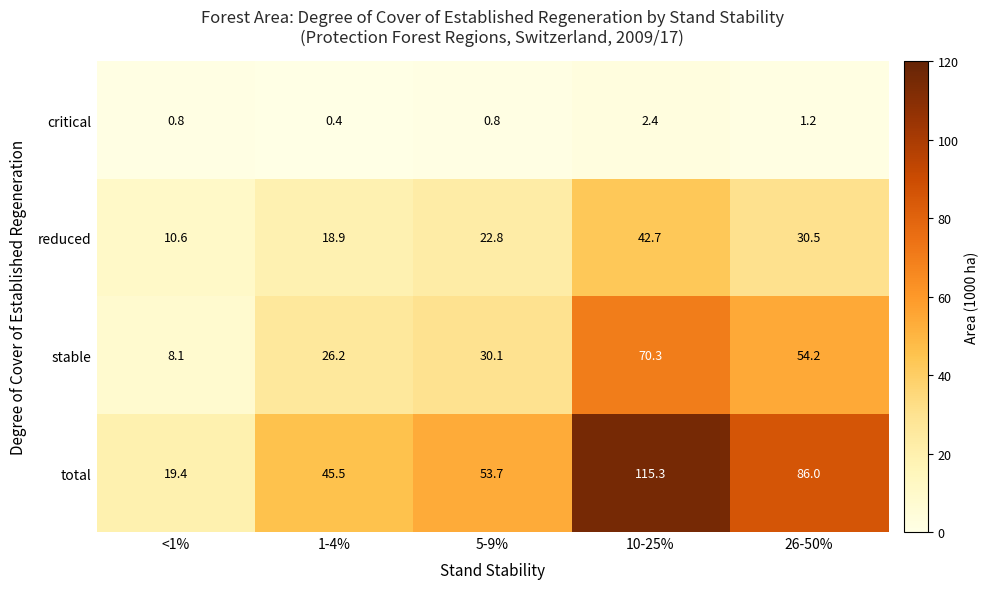

Rank the series at 26-50% from lowest to highest value.

critical, reduced, stable, total